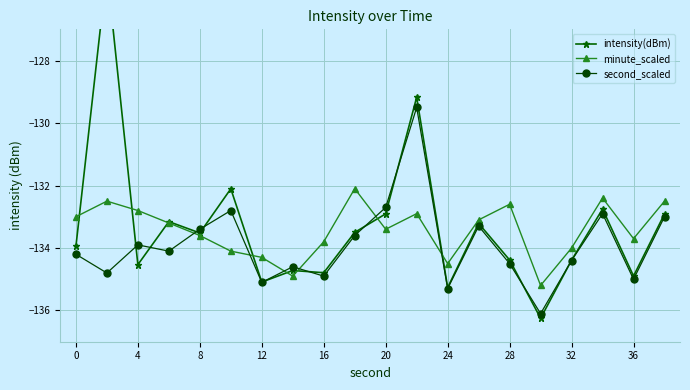

What are all the series names shown in the legend?

intensity(dBm), minute_scaled, second_scaled